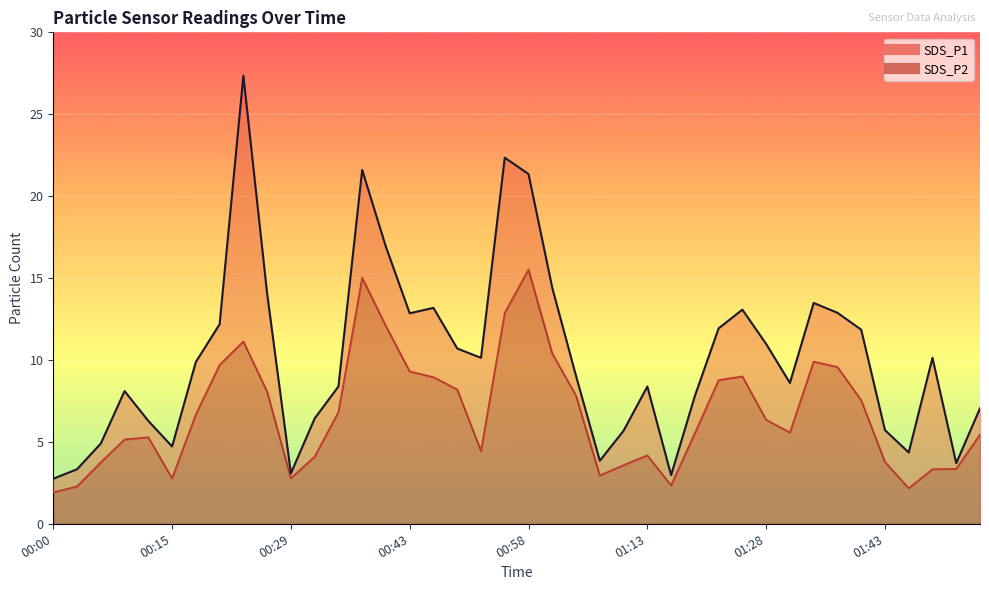

How many values in the SDS_P1 series exceed 9?

21